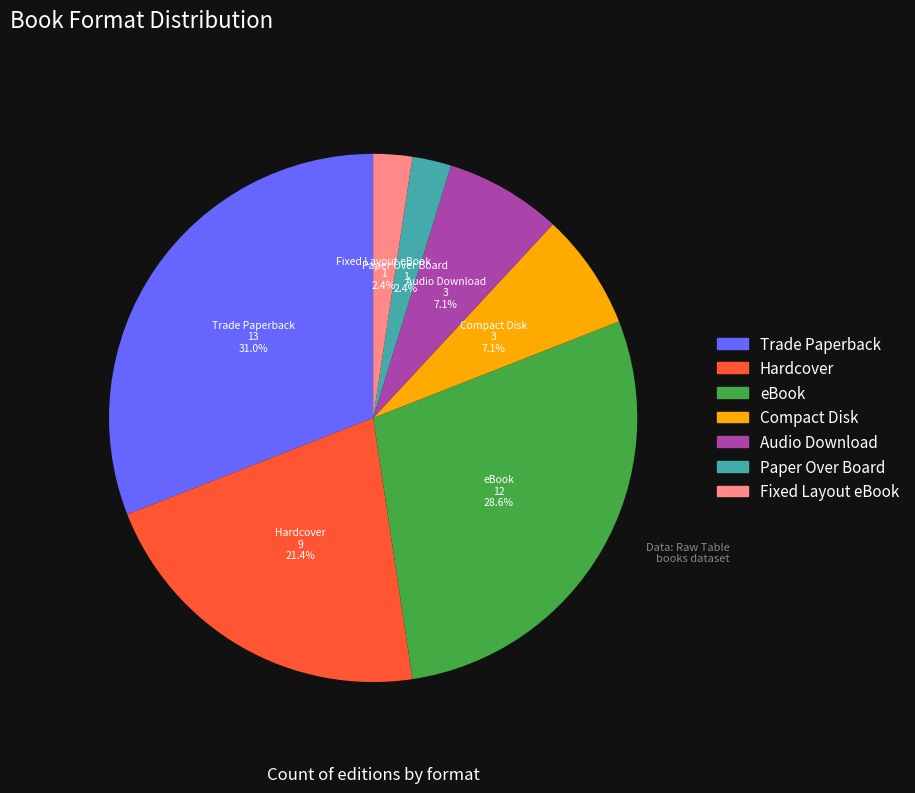

The Paper Over Board slice represents 2% of the pie. True or false?

True